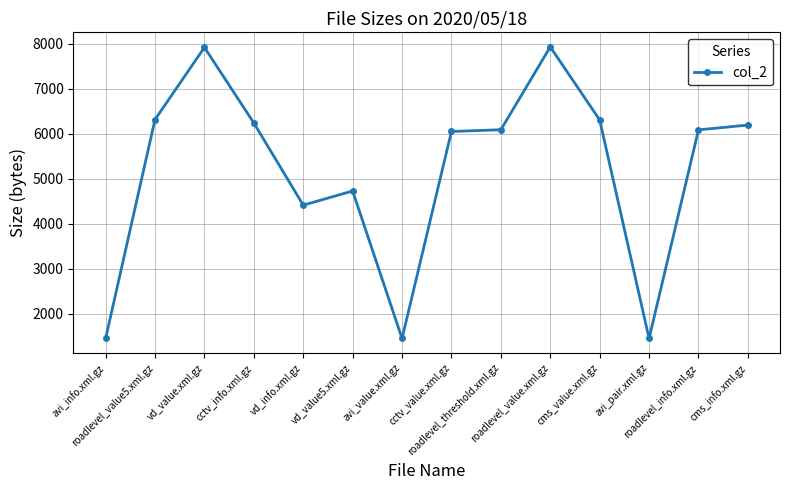

The chart shows a value of 6092 at roadlevel_threshold.xml.gz. True or false?

True